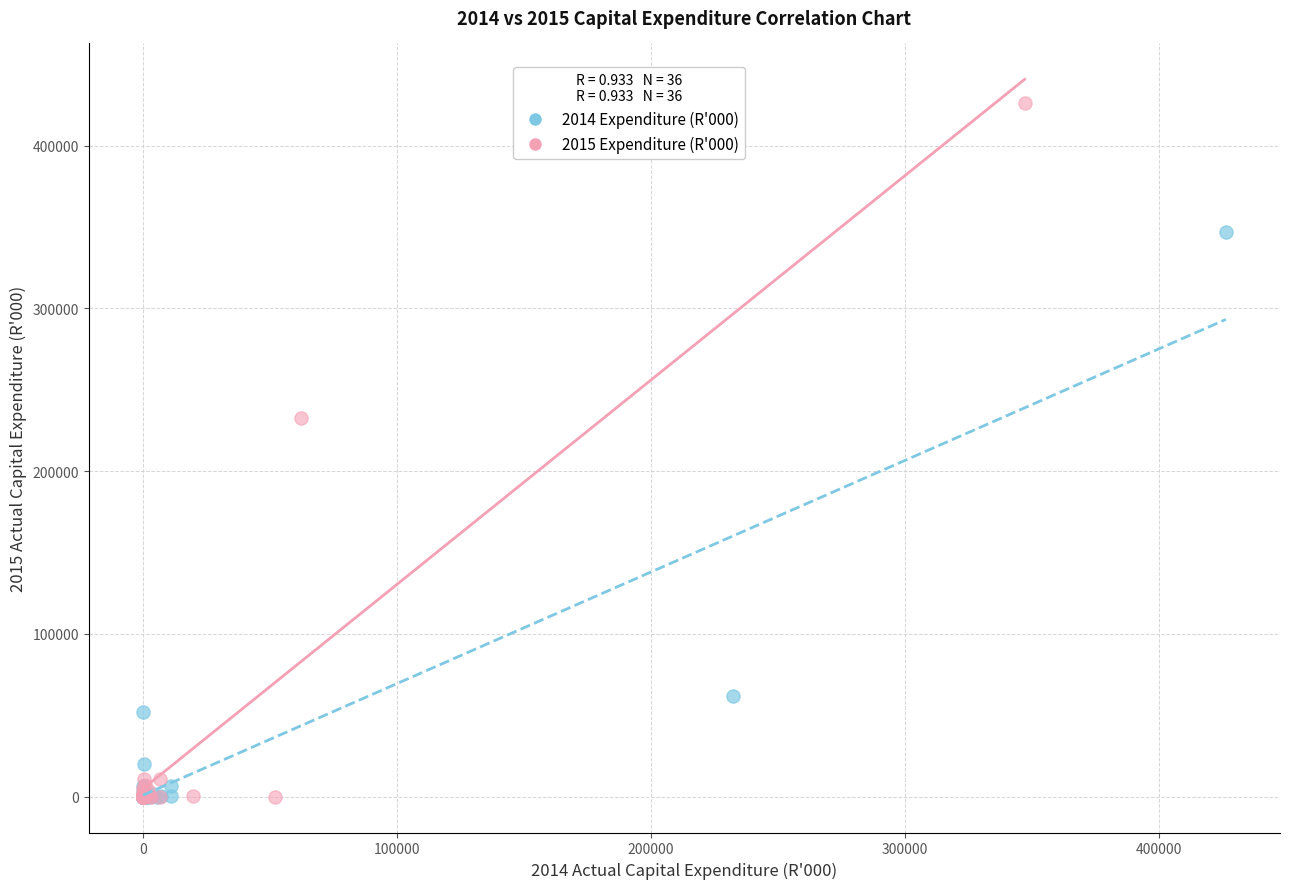

Which series has the widest spread of Y values?

2015 Expenditure (R'000)